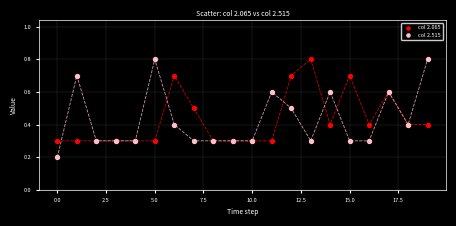

Which series has the largest Y range (max minus min)?

col 2.515